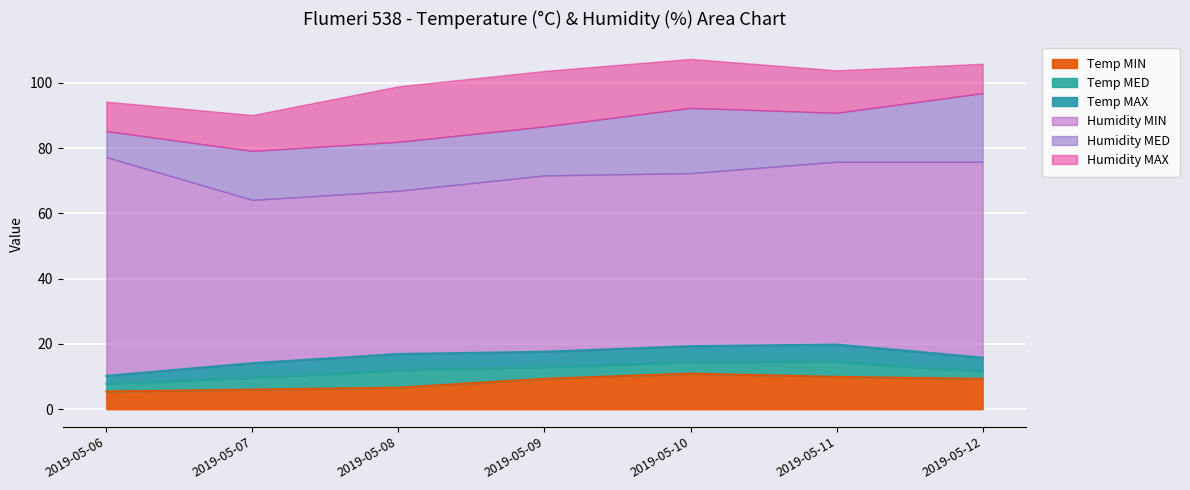

The value of Temp MIN at 2019-05-11 is 9.9. True or false?

True